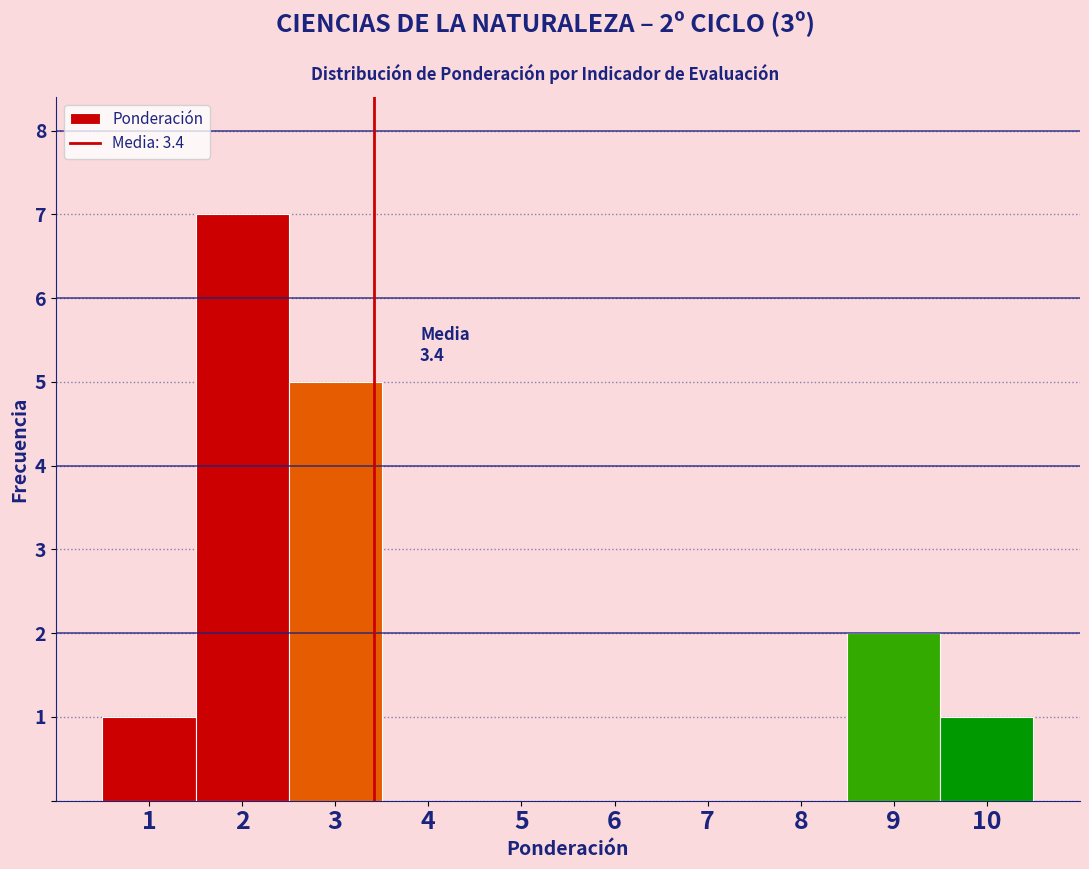

Over which range of the x-axis is the bar tallest?

1.5 to 2.5